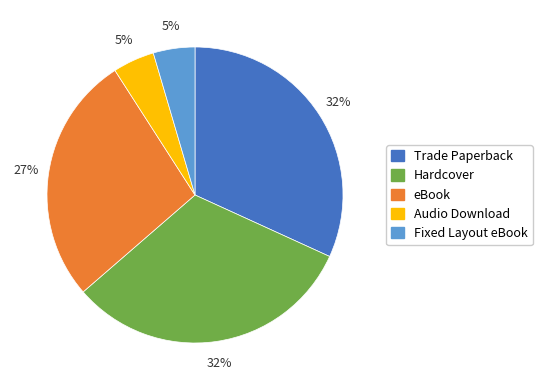

To the nearest percent, what percentage of the pie is Fixed Layout eBook?

5%